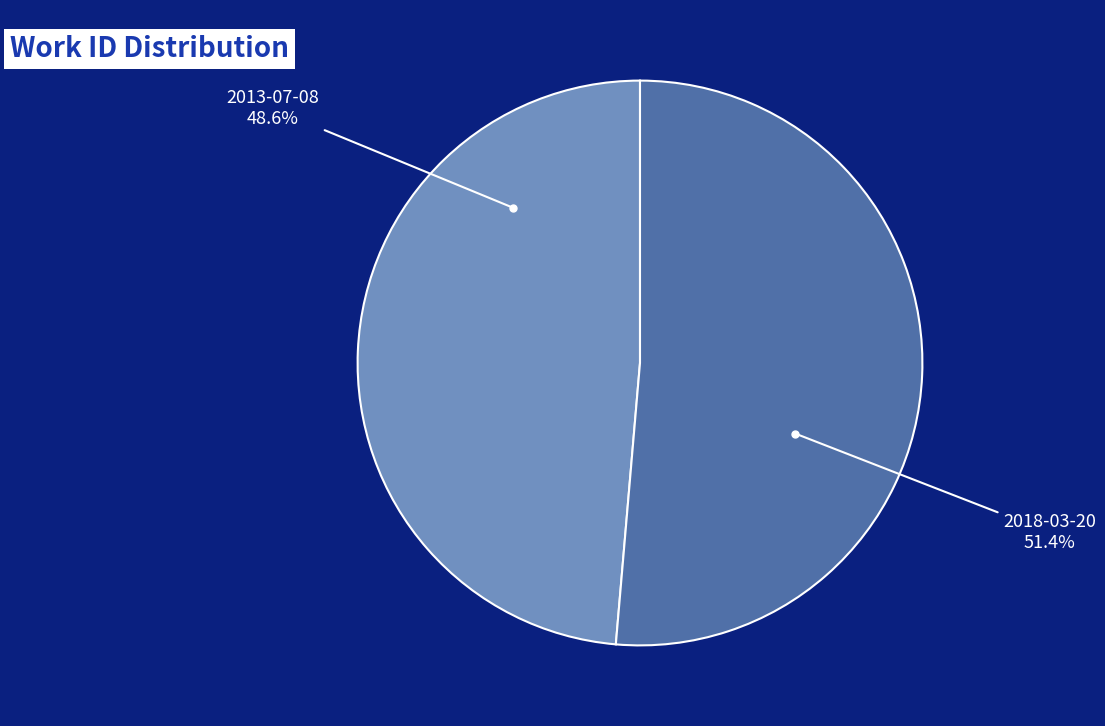

Is there a majority slice in this chart?

Yes